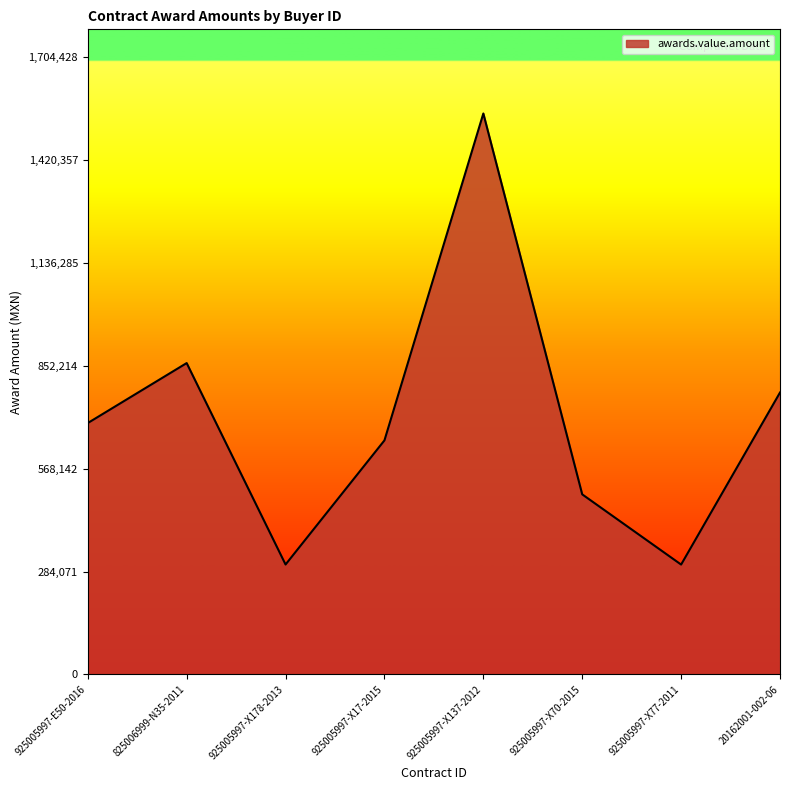

Is it true that the value at 925005997-X137-2012 is 2759158.2?

False